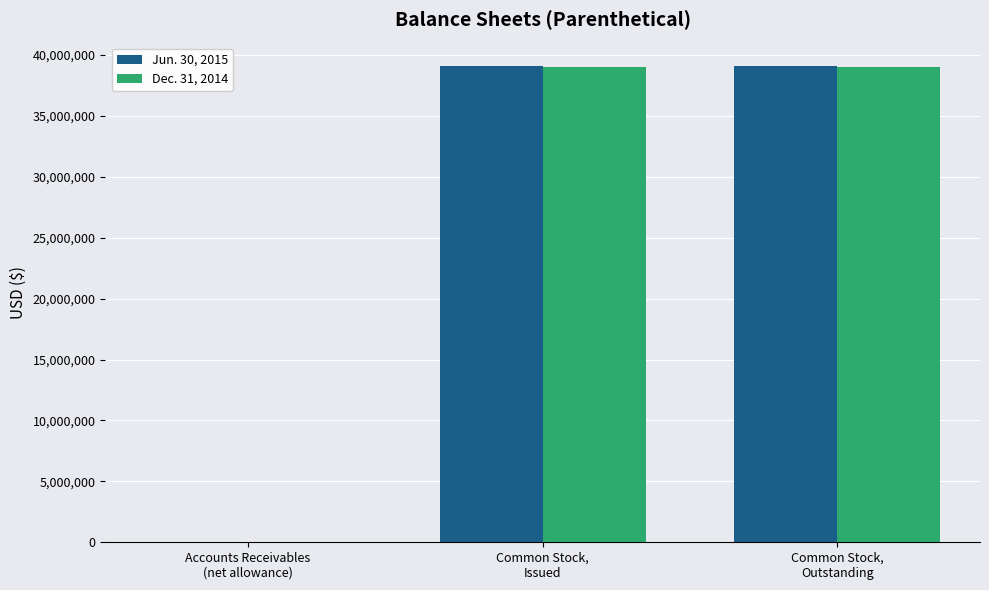

The Dec. 31, 2014 series shows 38990591 at Common Stock,
Outstanding. True or false?

True